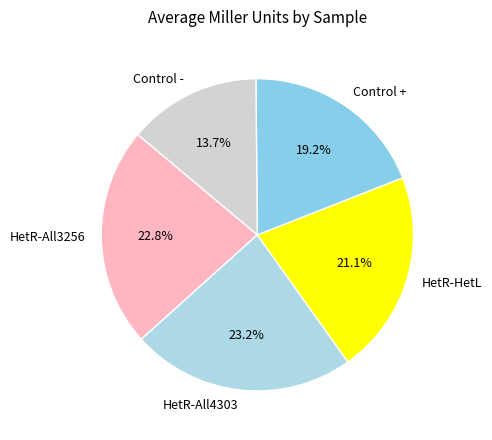

Which has a higher value, Control + or HetR-All3256?

HetR-All3256